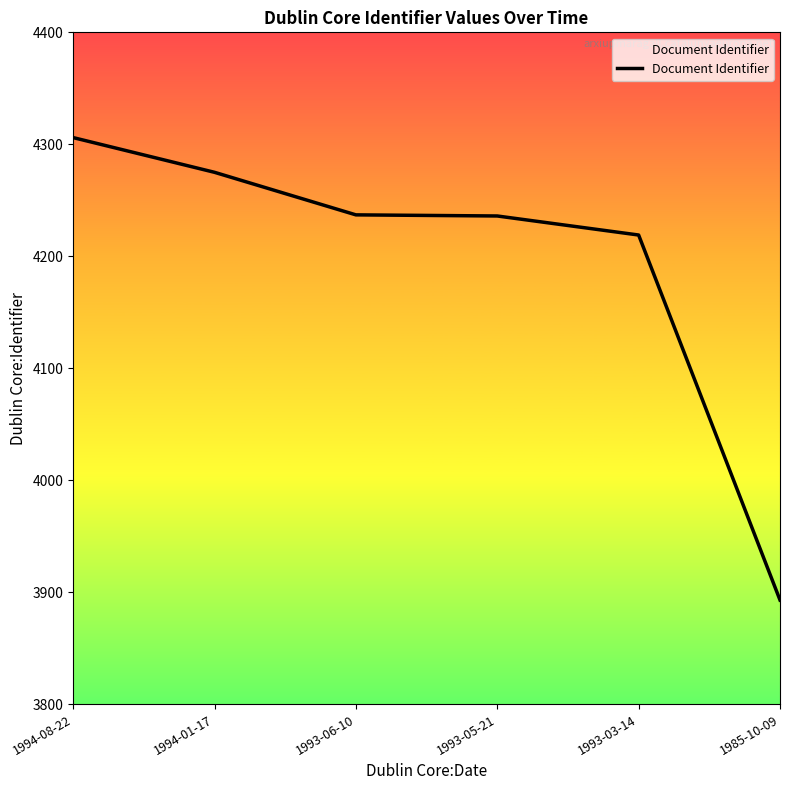

The chart shows a value of 2072 at 1993-05-21. True or false?

False